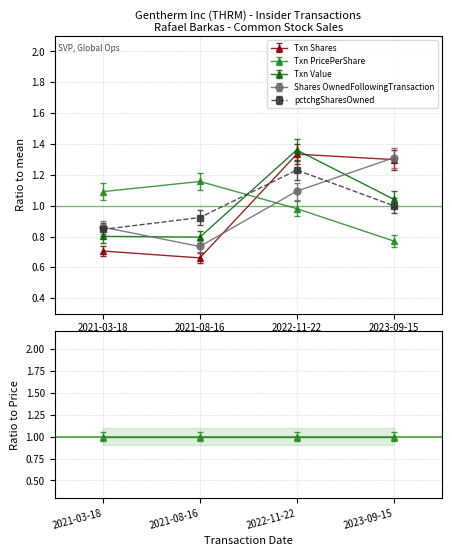

What is the label of the 1st point from the right?

2023-09-15